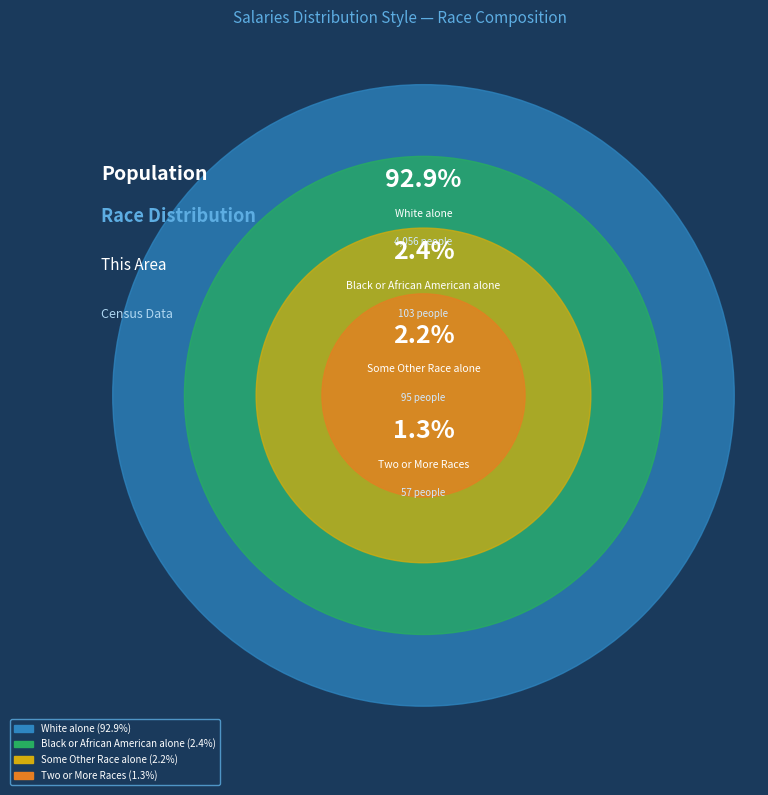

True or false: Two or More Races accounts for 7% of the total.

False